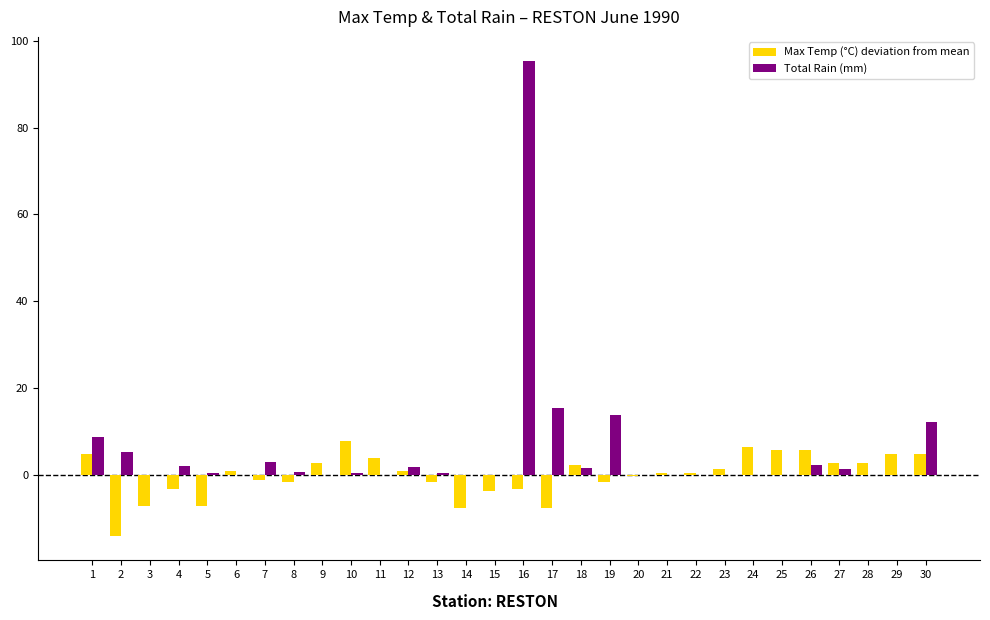

Which series has the largest total across all categories?

Total Rain (mm)